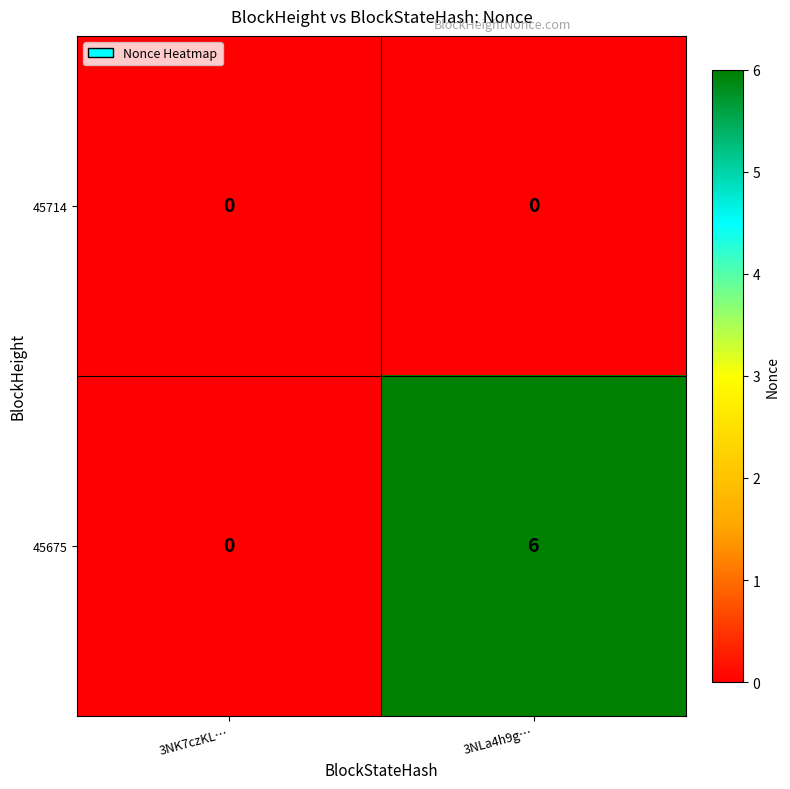

Which series has the largest total across all categories?

45675